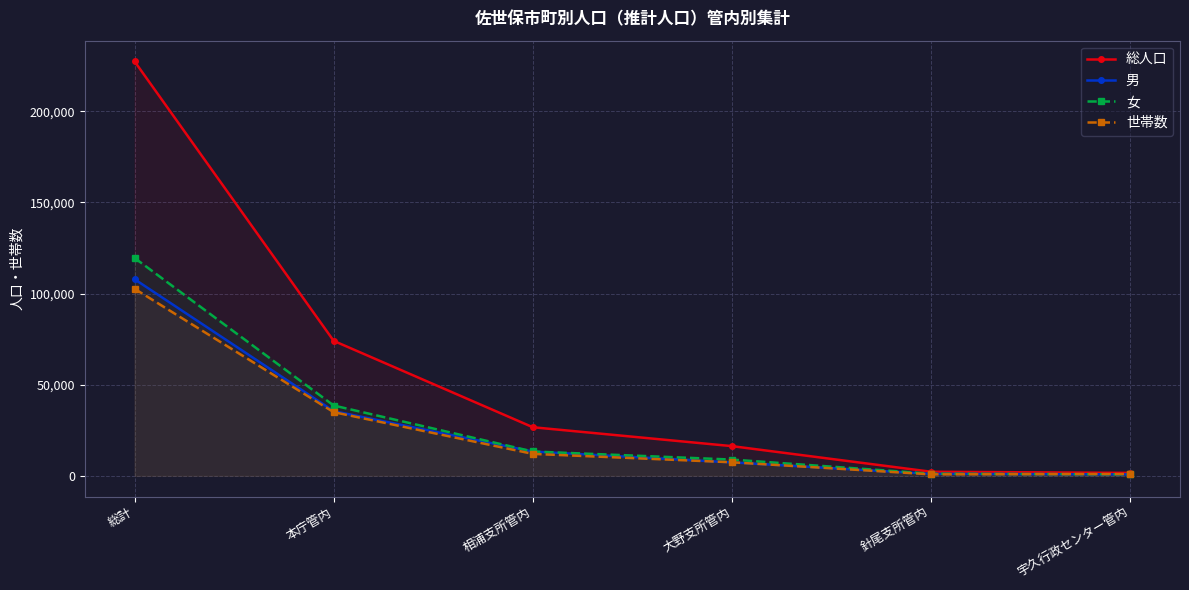

True or false: 女 has more than 1 points higher than both neighbors.

False